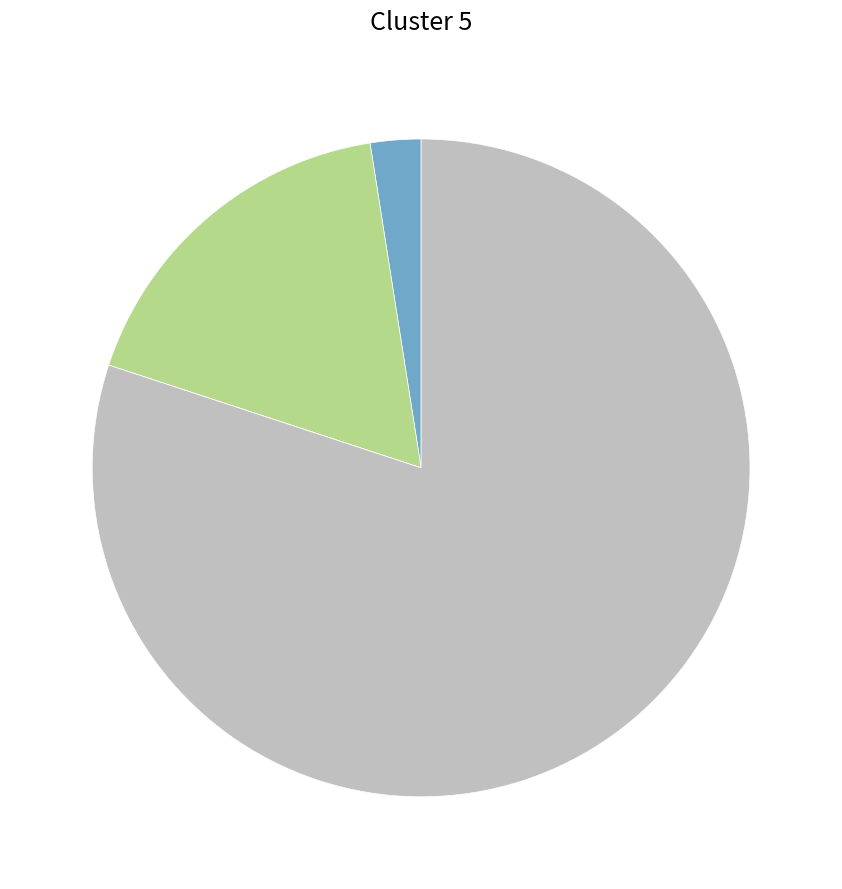

Is there any slice that represents more than half of the pie?

Yes